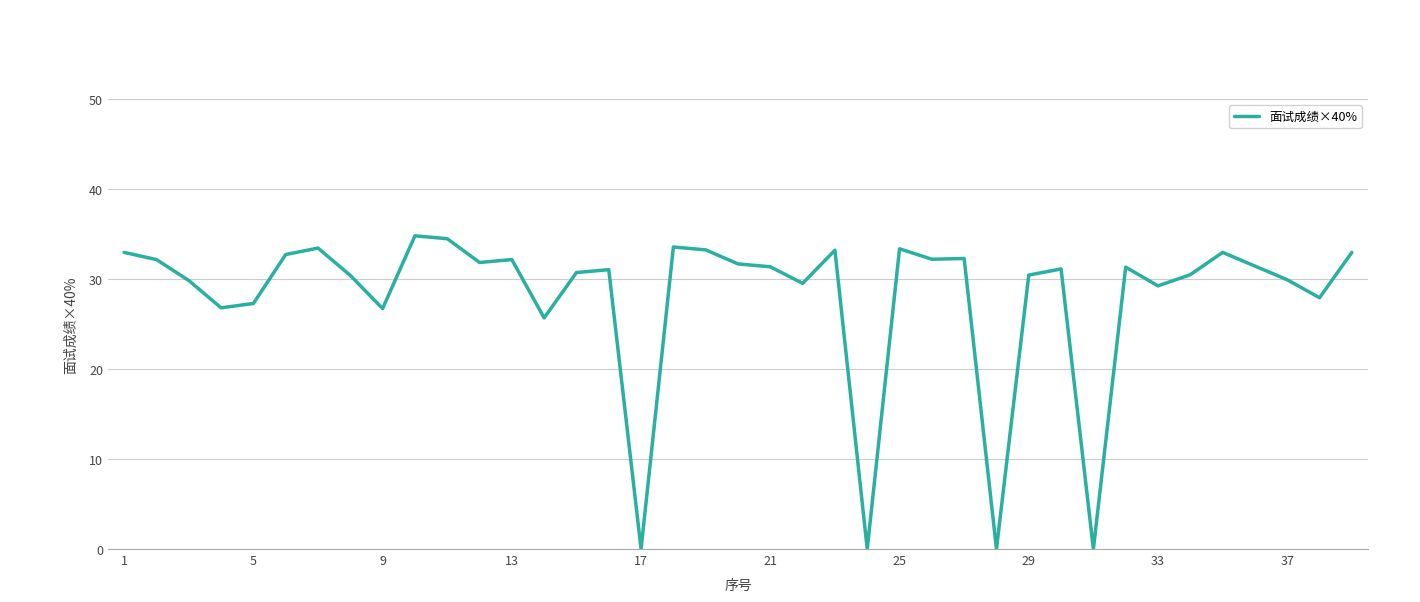

What is the difference between the maximum and minimum values?

34.8